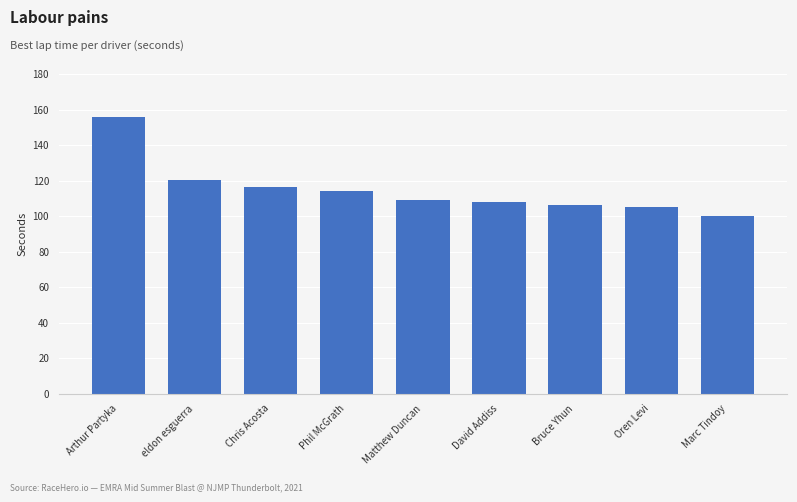

True or false: the data shows 52.2 at Marc Tindoy.

False